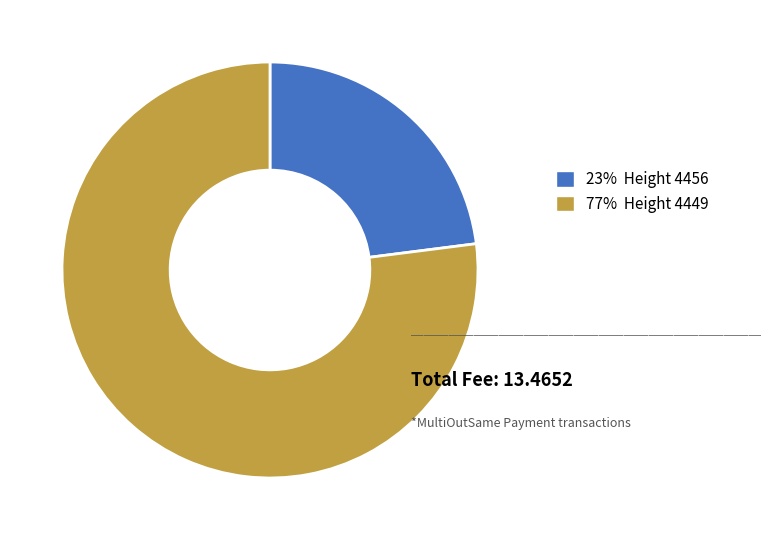

Is there any slice that represents more than half of the pie?

Yes